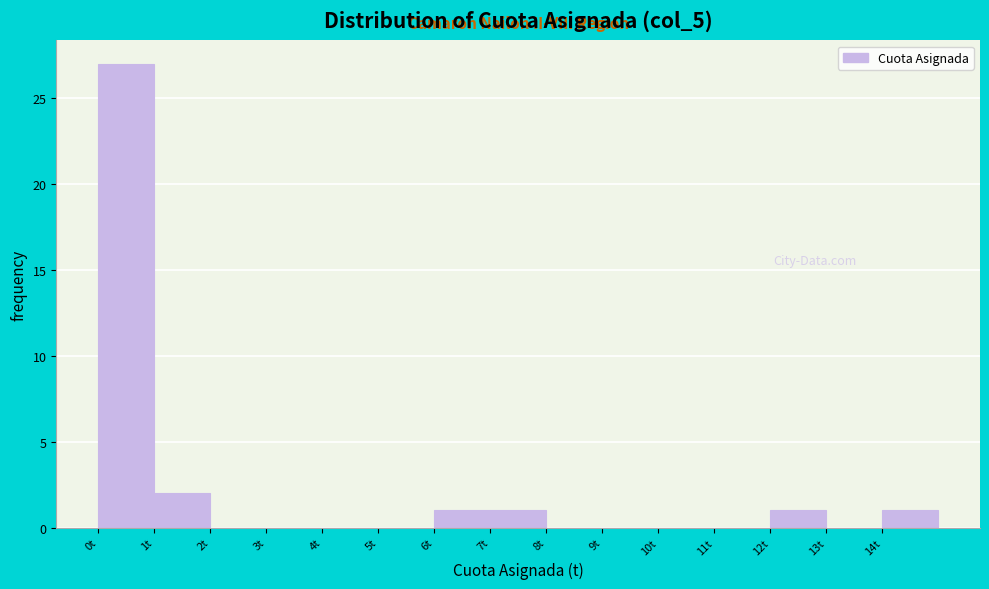

How tall is the bar that spans 6 to 7 on the x-axis? The values are not printed on the chart, so give them approximately, as read against the axis.

1